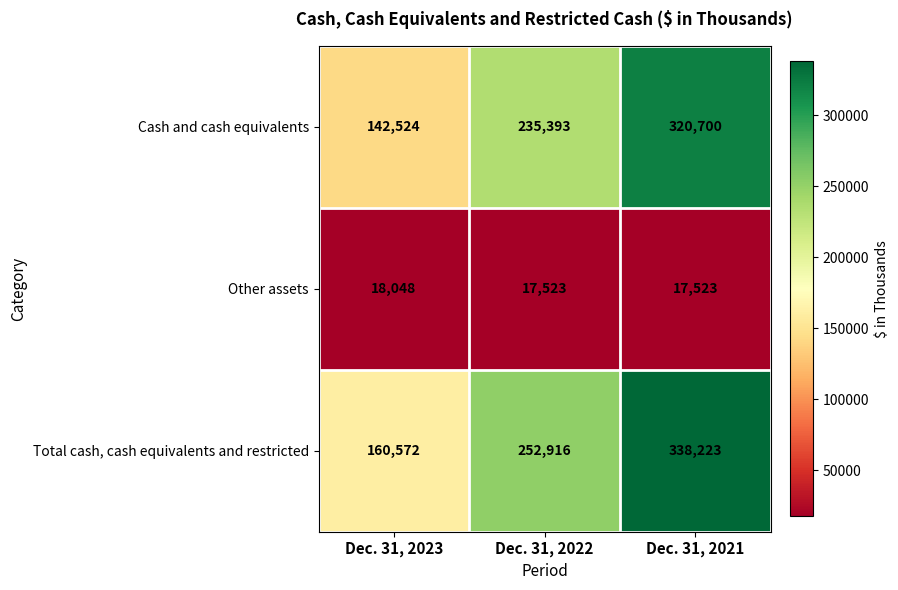

What is the spread (max minus min) of values at Dec. 31, 2023?

142524